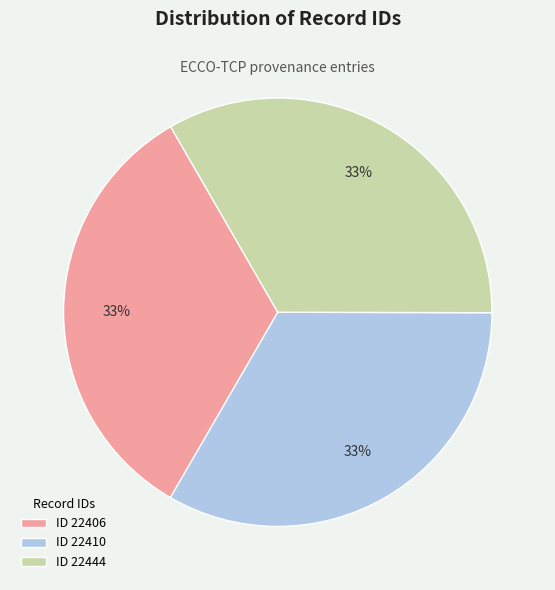

Approximately how many times larger is the value at ID 22410 compared to ID 22406?

1.0